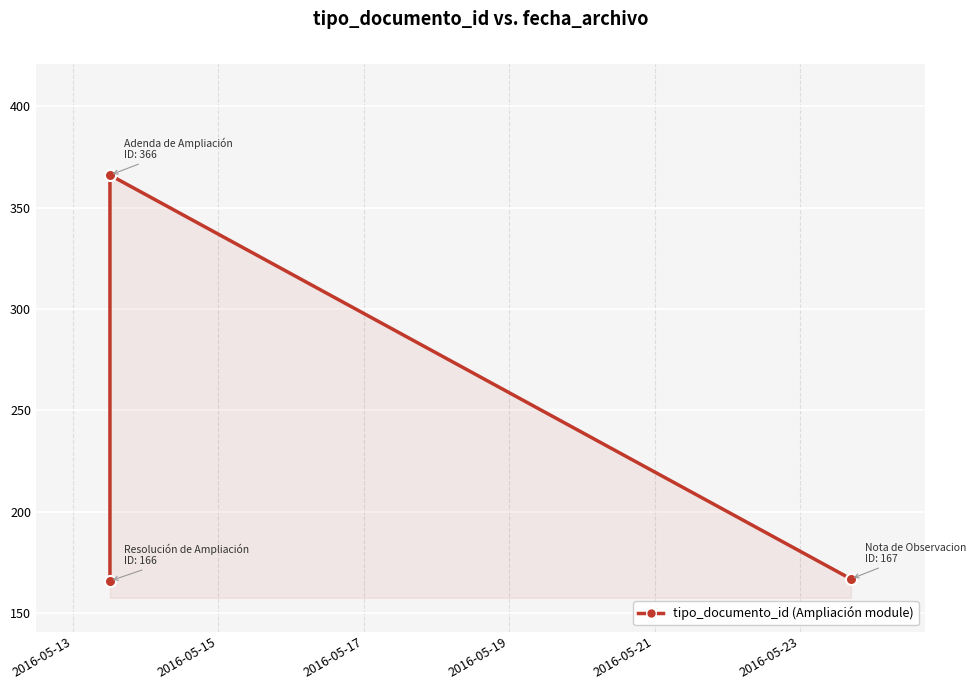

What is the value of the 1st point from the left?

166